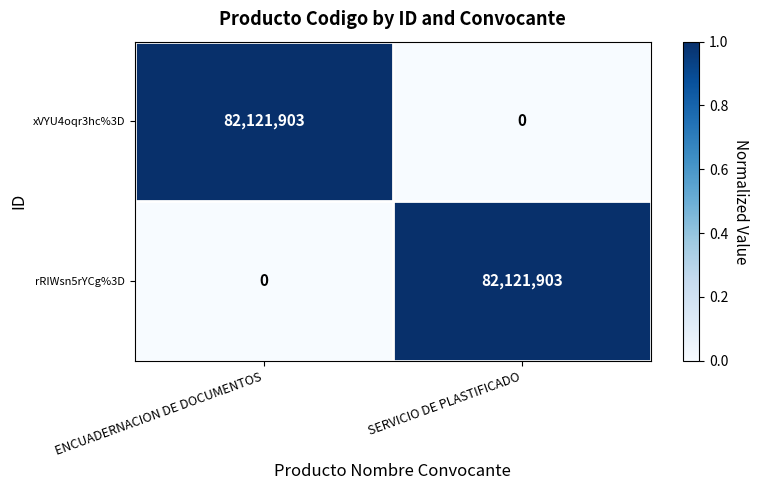

What is the total value across all series at ENCUADERNACION DE DOCUMENTOS?

82121903